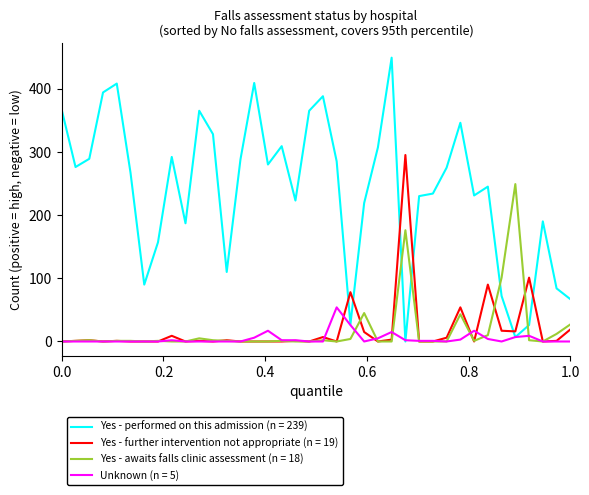

What is the highest value of the Yes - performed on this admission (n = 239) series?

449